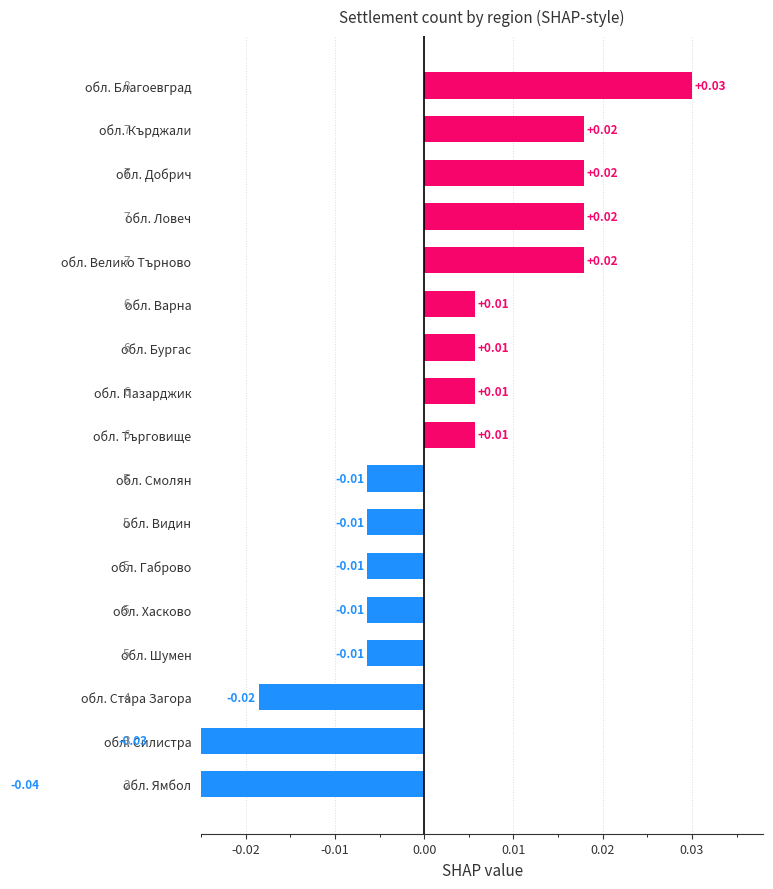

At which label does the data first exceed 0?

обл. Благоевград